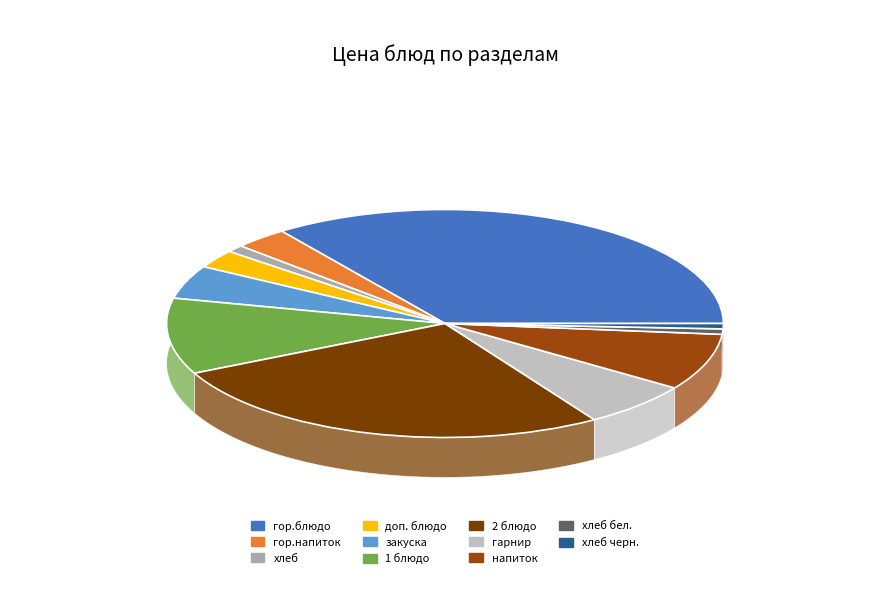

How much of the chart is everything except 2 блюдо?

73.2%